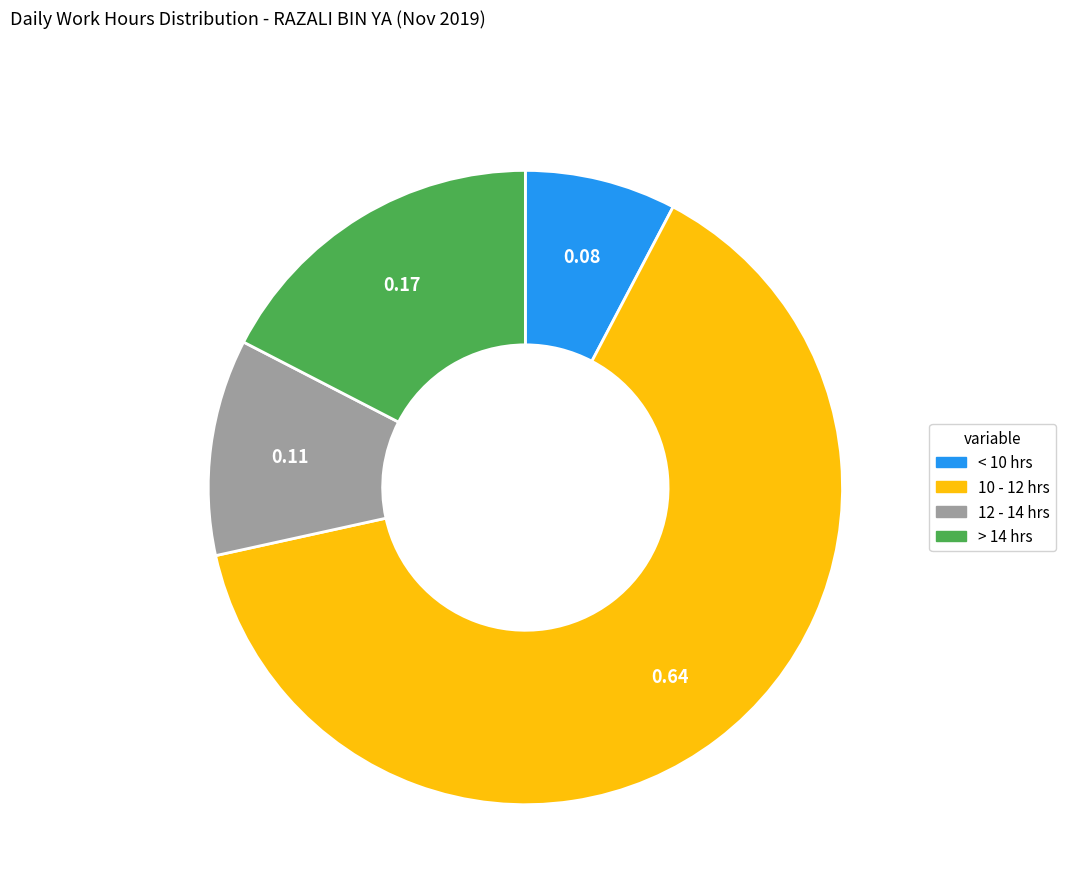

Is there a majority slice in this chart?

Yes